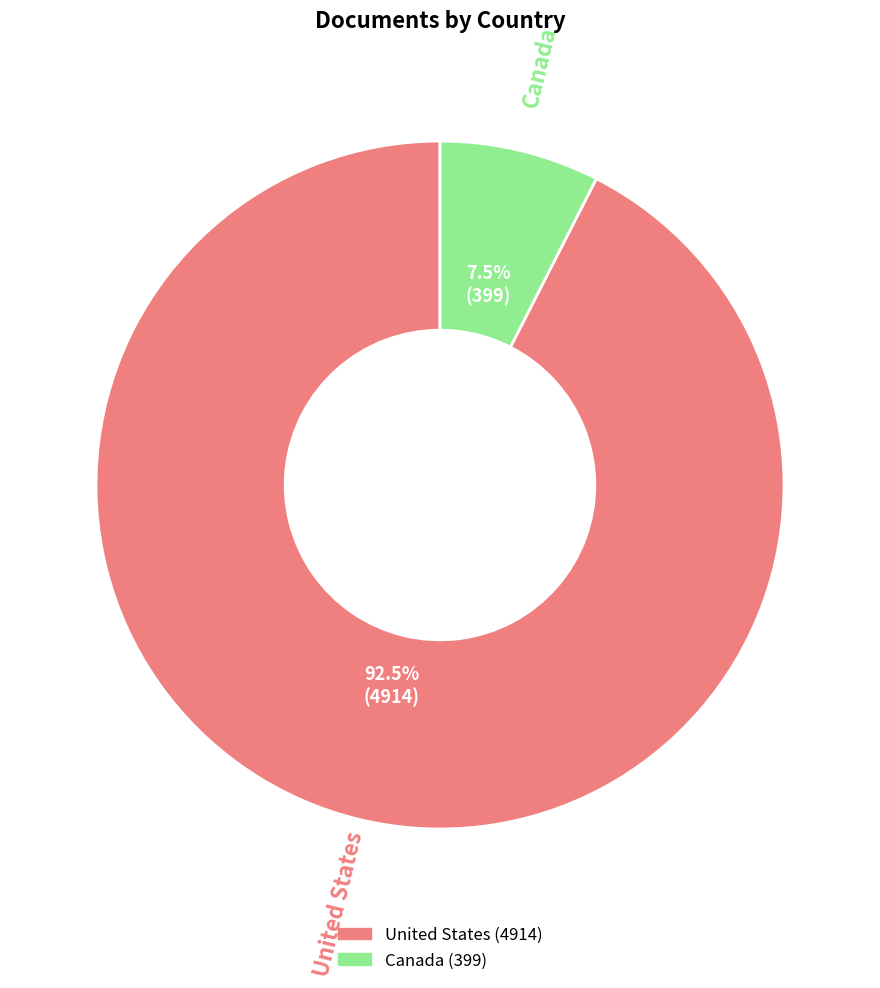

Approximately how many times larger is the value at United States compared to Canada?

12.3